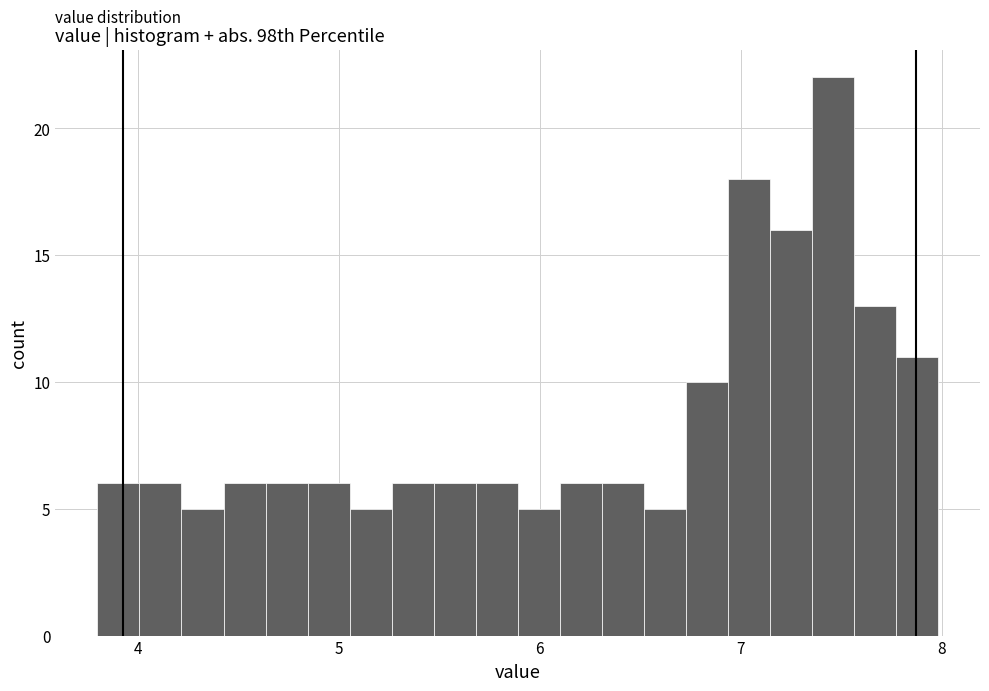

Read against the x-axis, roughly where is the centre of the tallest bar?

7.5